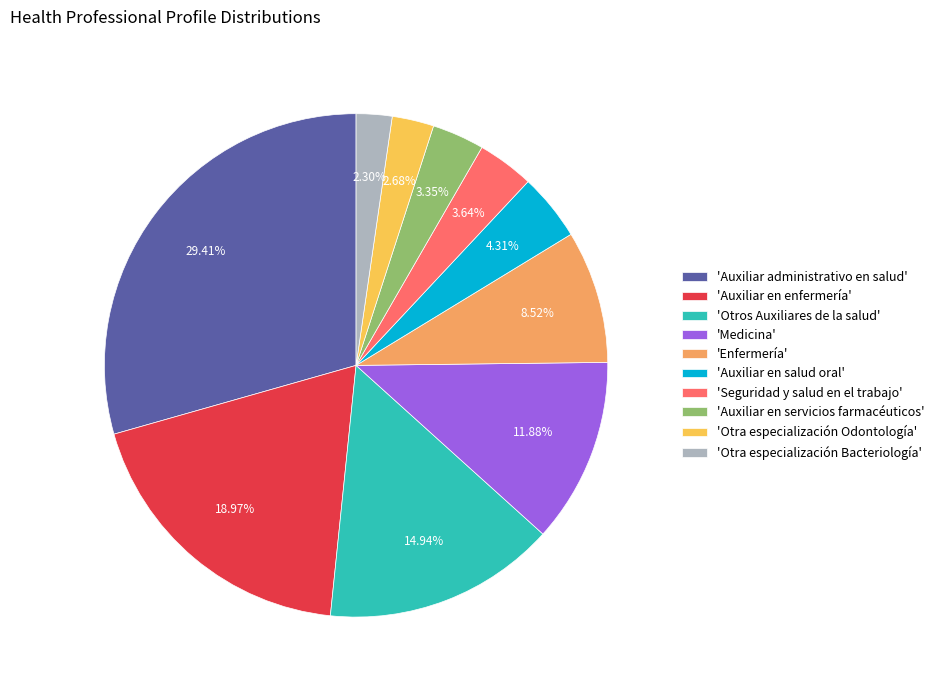

To the nearest percent, what is the average slice percentage?

10%